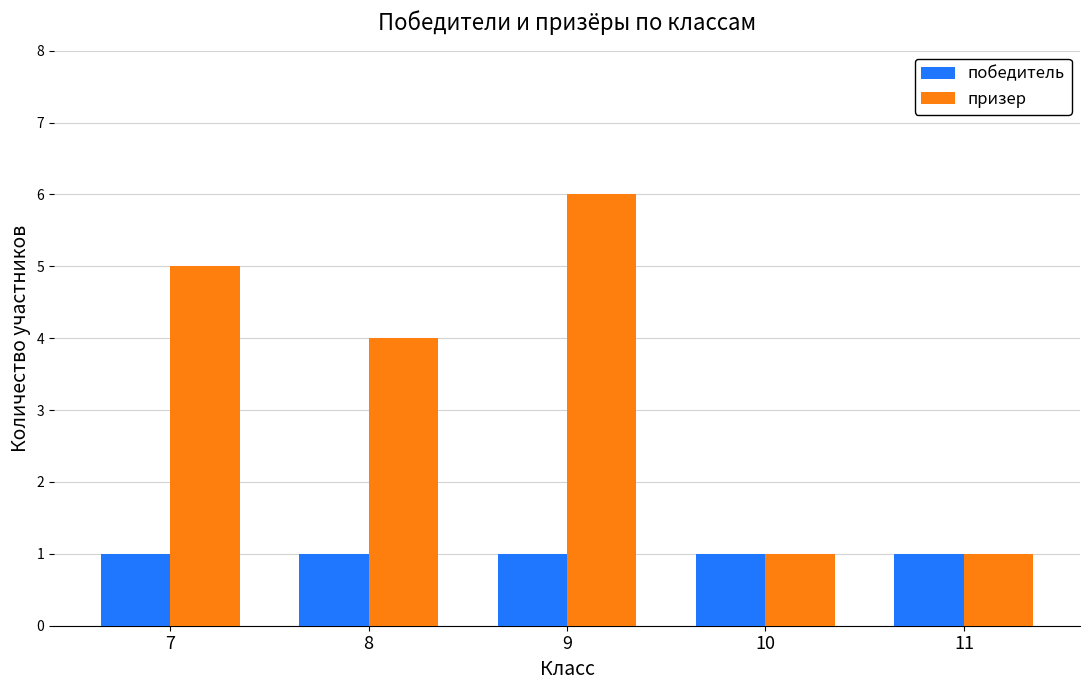

List the series in order of their overall mean, lowest first.

победитель, призер